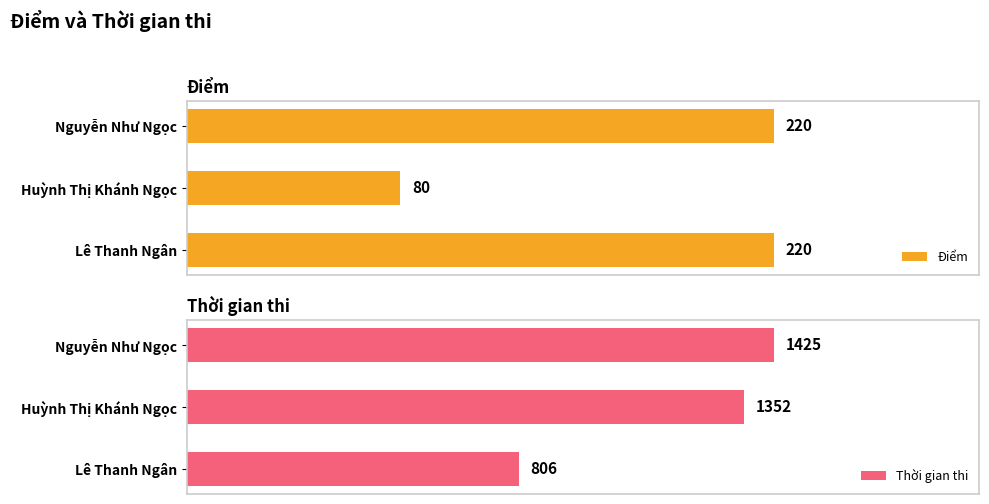

At which label does Thời gian thi reach its peak?

Nguyễn Như Ngọc